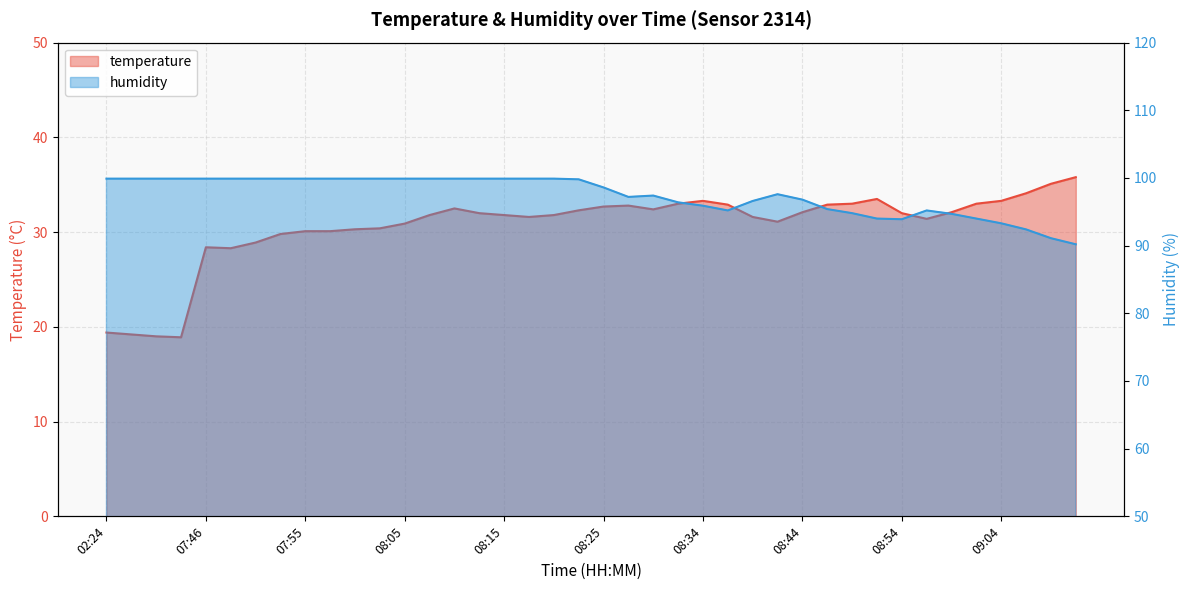

How many distinct data groups are displayed?

2